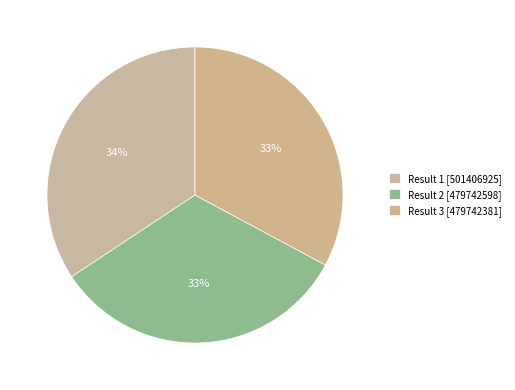

To the nearest percent, what percentage of the pie is Result 2?

33%